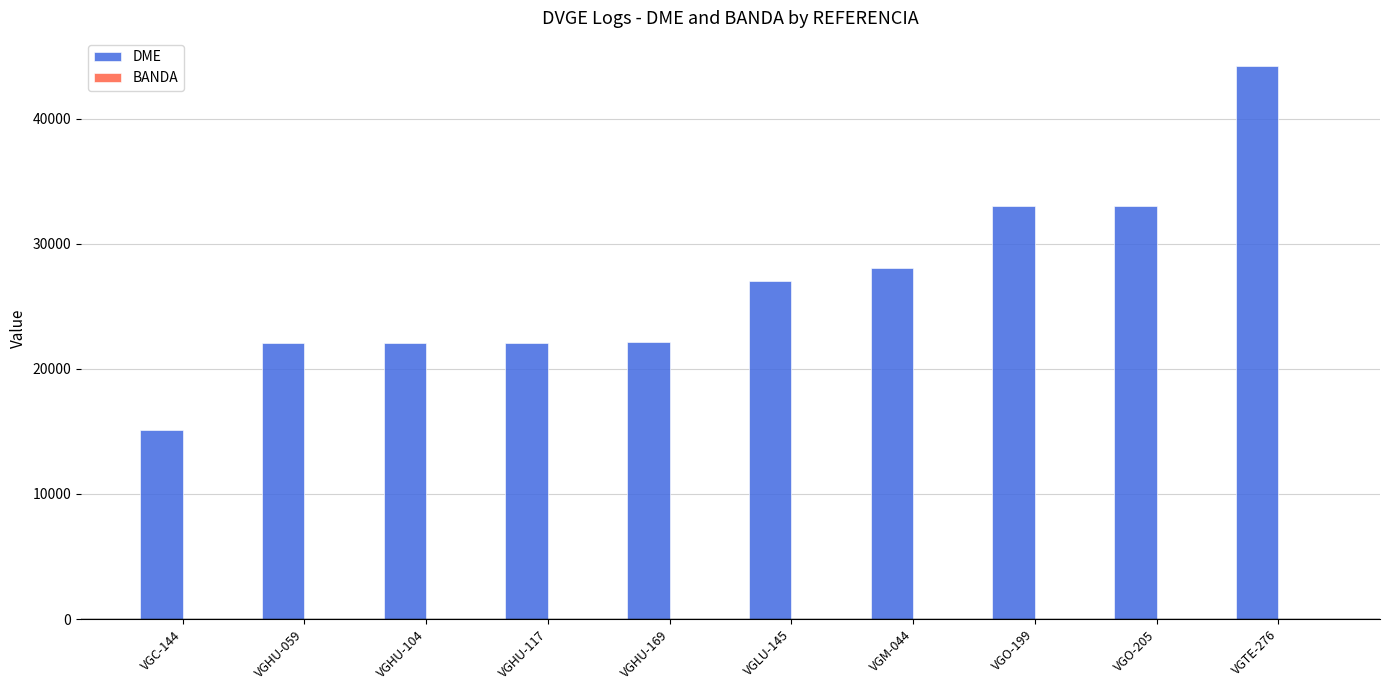

How many categories are shown in the chart?

10